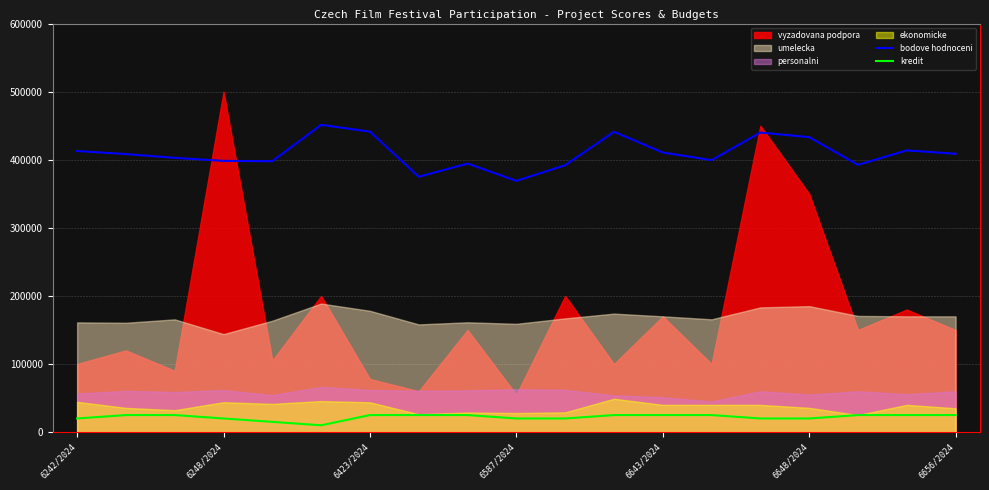

How many values in the bodove hodnoceni series exceed 408333?

10